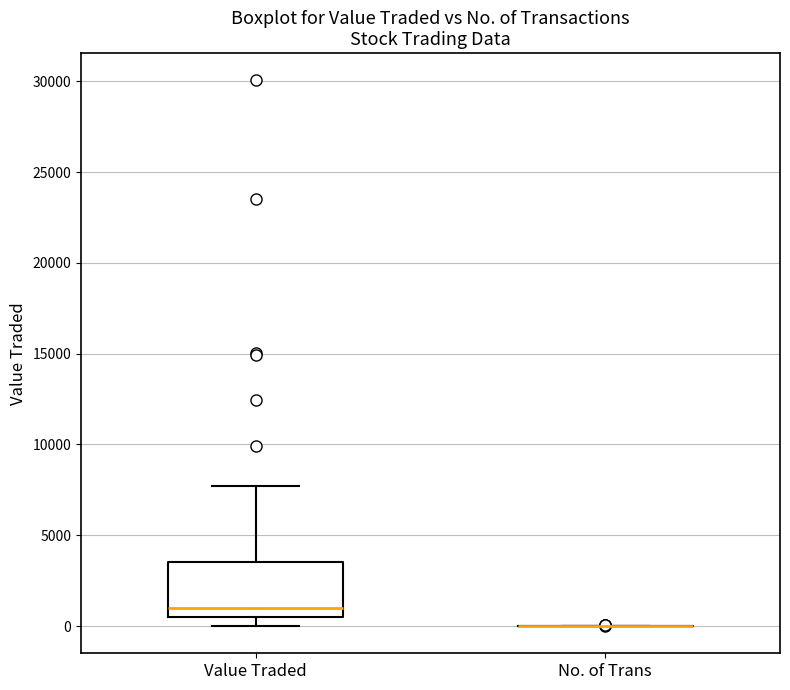

Reading left to right, read every box against the y-axis: the position of its median line, the range the box covers, and the ends of its whiskers. The values are not printed on the chart, so give them approximately, as read against the axis.

Value Traded: median 1000, box 500 to 3500, whiskers 0 to 7500
No. of Trans: box collapsed to a line at 0, whiskers 0 to 0